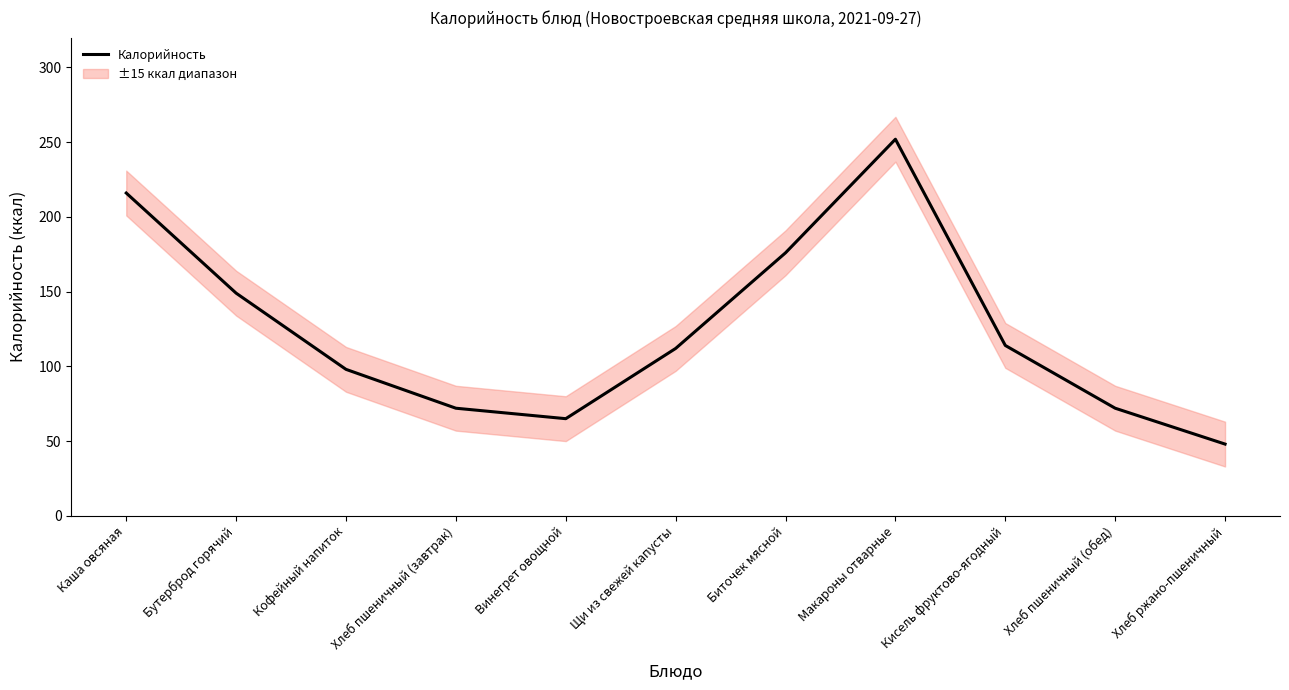

List the labels in order of value, largest first.

Макароны отварные, Каша овсяная, Биточек мясной, Бутерброд горячий, Кисель фруктово-ягодный, Щи из свежей капусты, Кофейный напиток, Хлеб пшеничный (завтрак), Хлеб пшеничный (обед), Винегрет овощной, Хлеб ржано-пшеничный